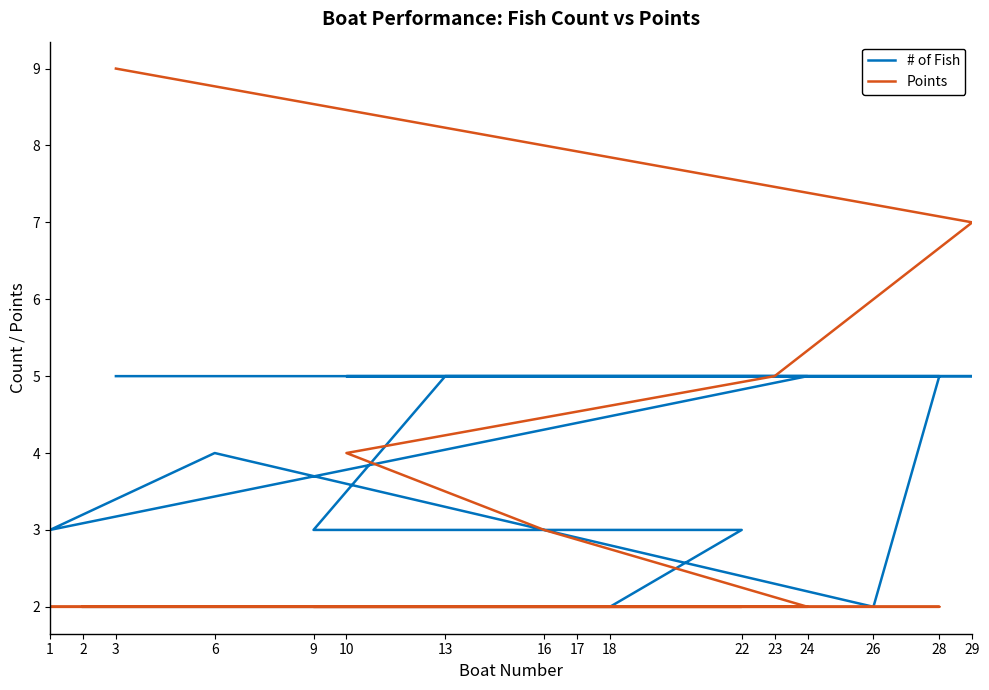

Rank the series by their maximum value, from lowest to highest.

# of Fish, Points